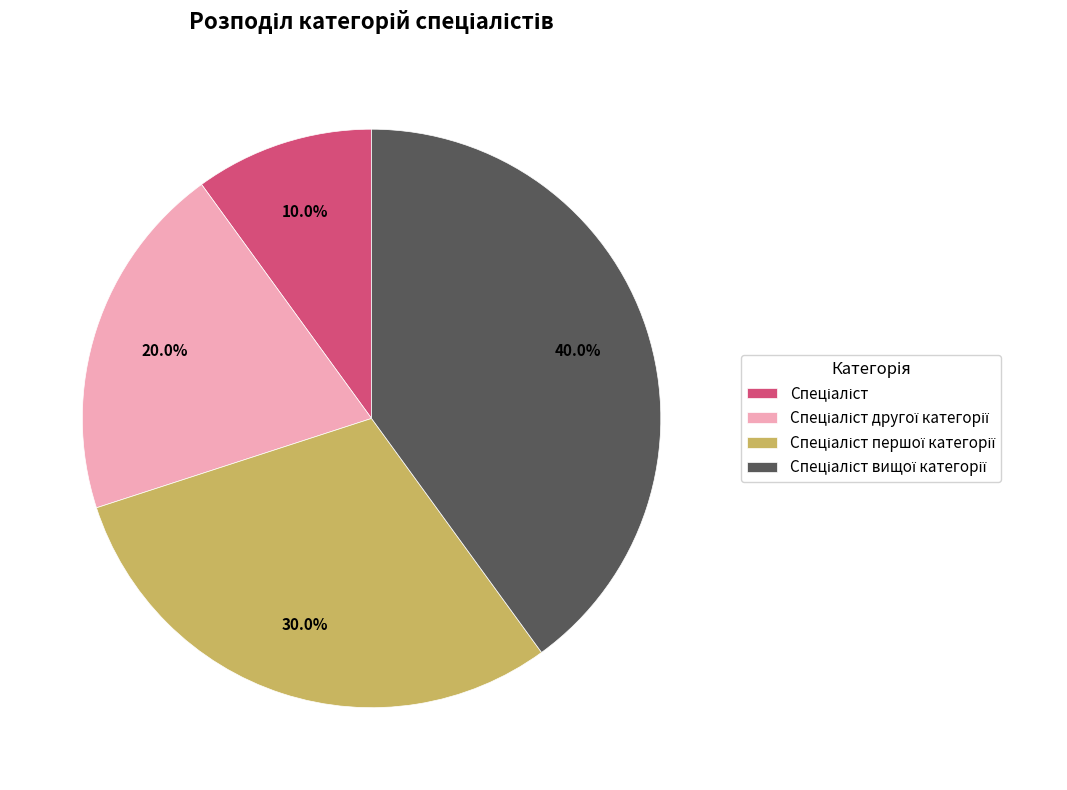

Is there any slice that represents more than half of the pie?

No